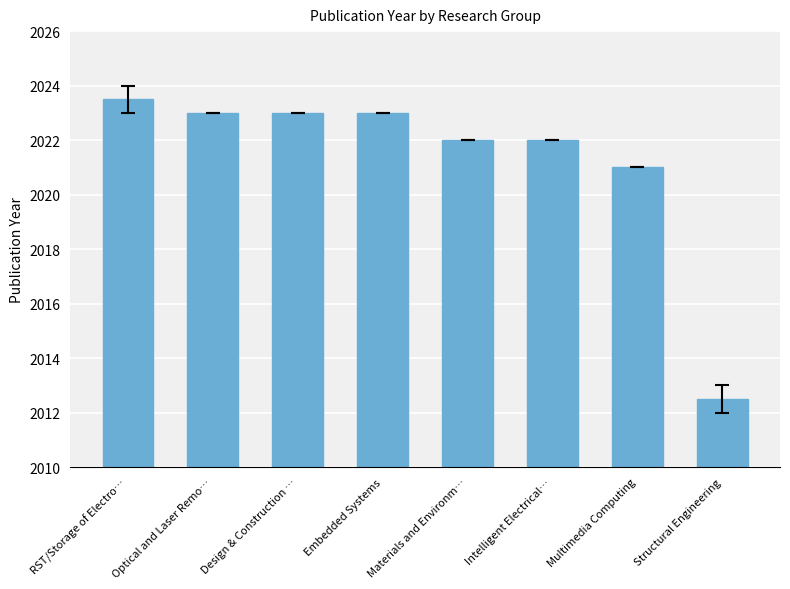

What is the label of the 1st bar from the left?

RST/Storage of Electro…